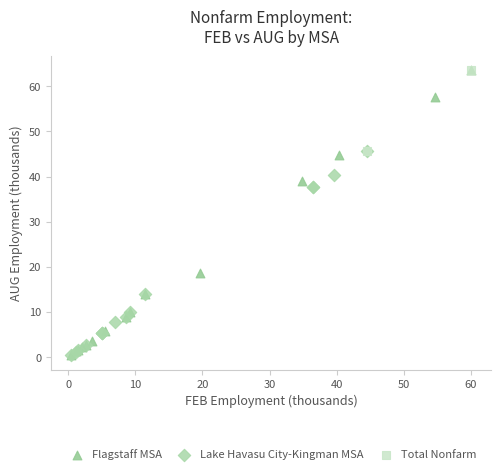

What are all the series names shown in the legend?

Flagstaff MSA, Lake Havasu City-Kingman MSA, Total Nonfarm